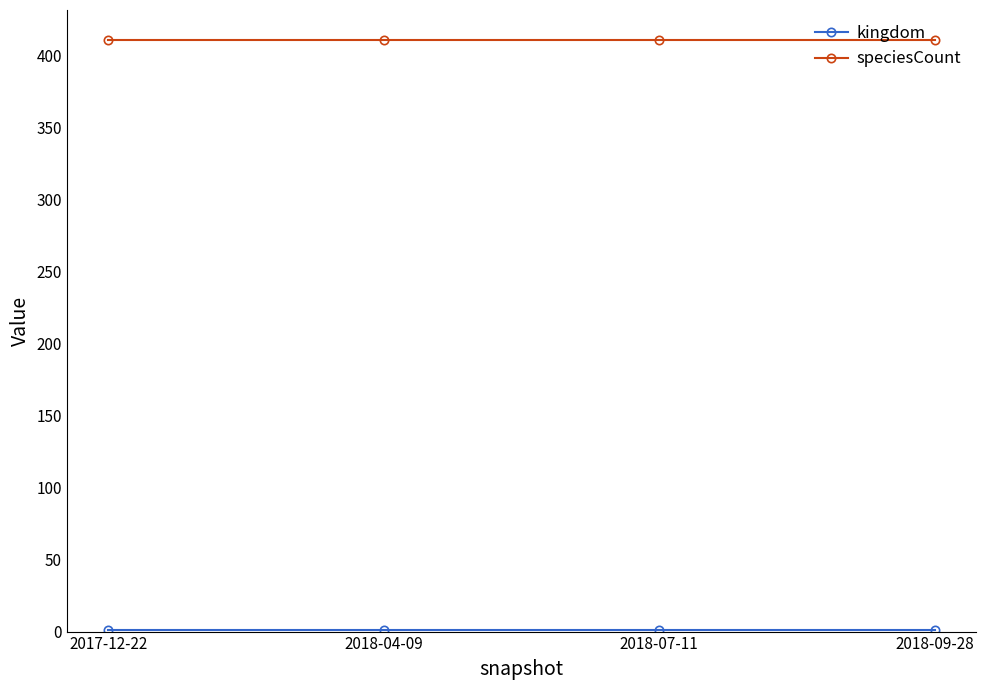

The speciesCount series shows 411 at 2018-09-28. True or false?

True